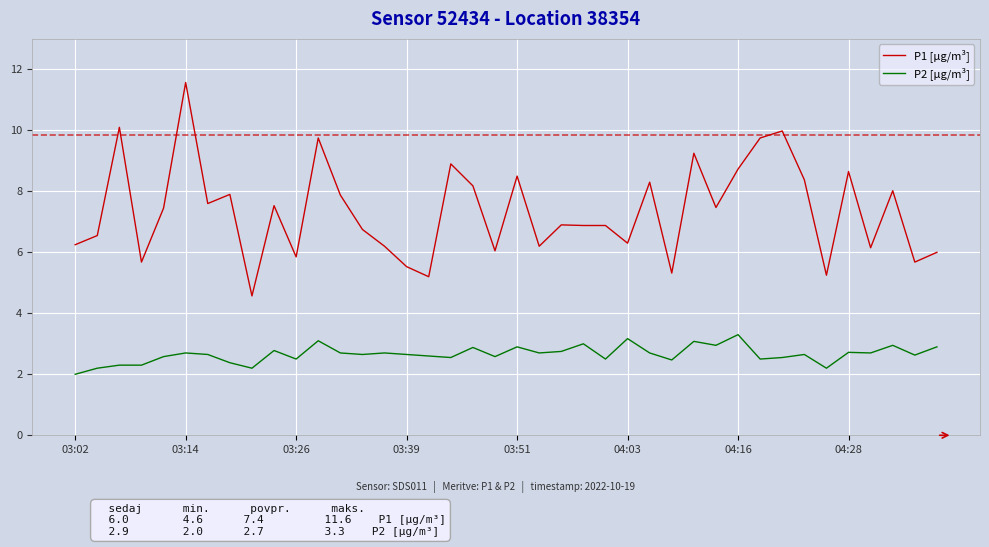

How many categories are shown in the chart?

40